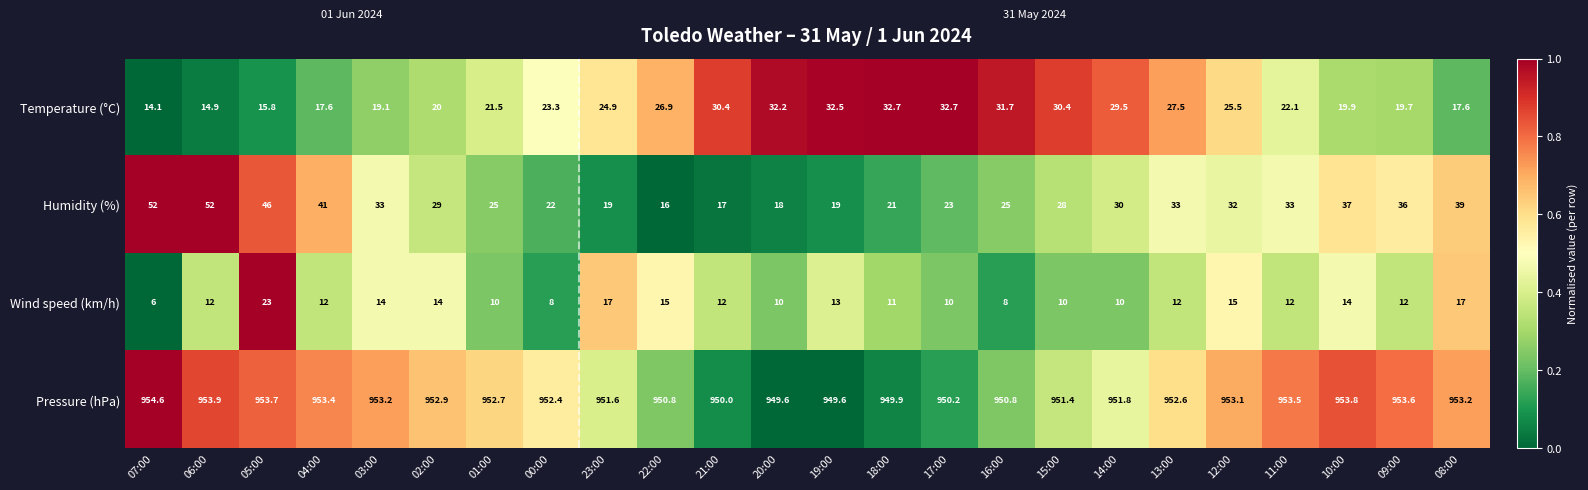

Which series has the largest total across all categories?

Pressure (hPa)